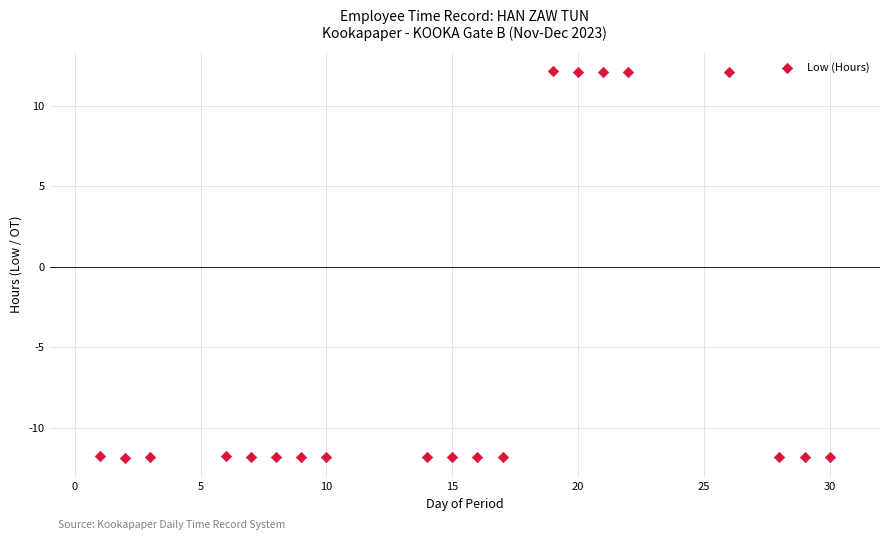

What is the range of Y values (max minus min)?

24.0